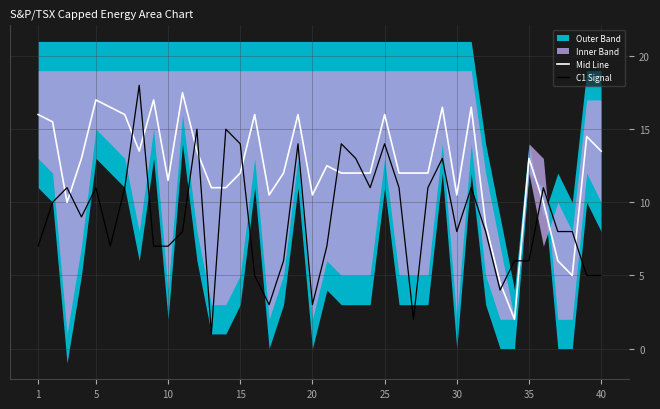

The C1 Signal series shows 14.0 at 15. True or false?

True